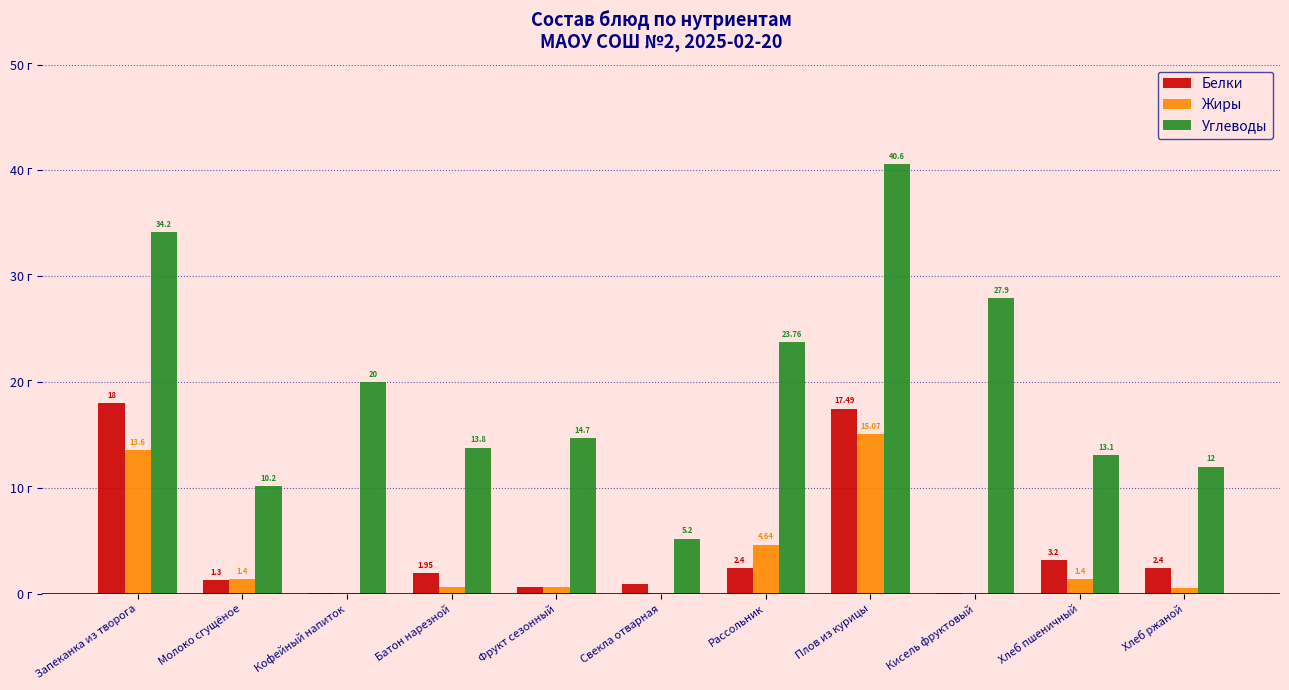

What are all the series names shown in the legend?

Белки, Жиры, Углеводы